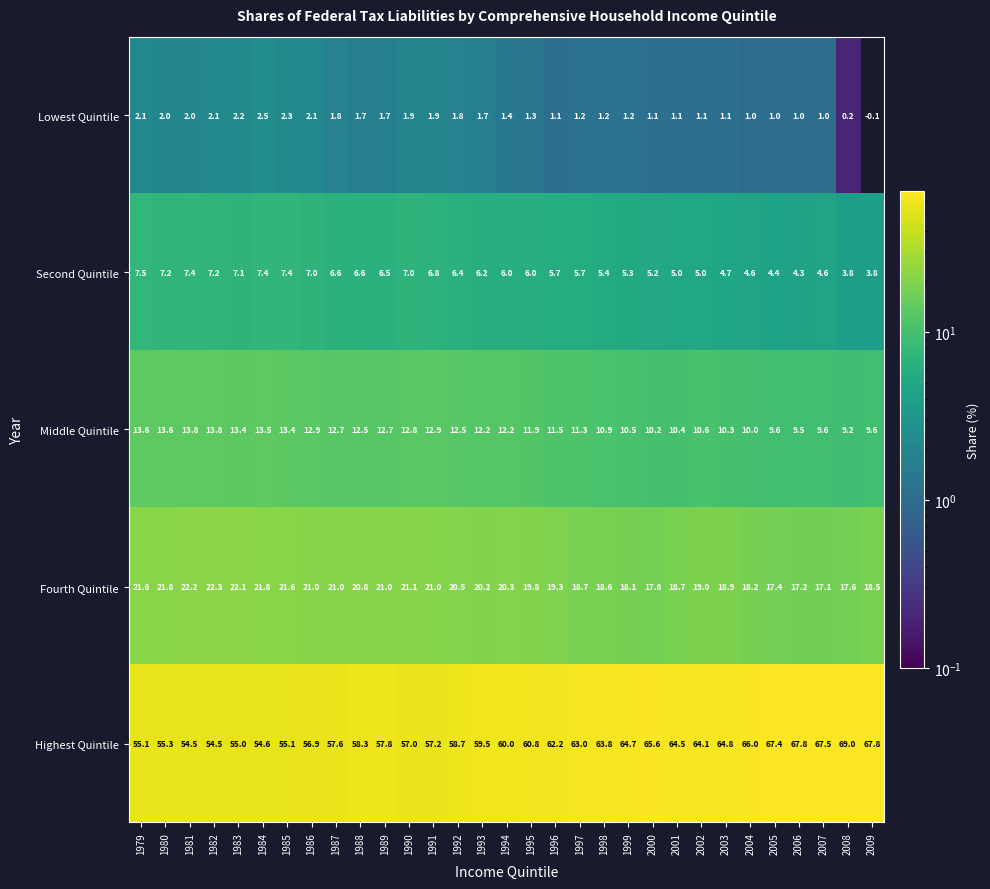

Which label corresponds to the smallest value in the chart?

2009